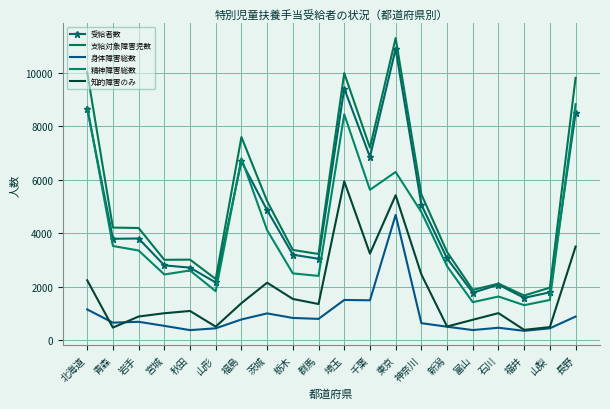

Reading left to right, extract all data points from this chart.

受給者数: 8657	3790	3800	2796	2711	2156	6684	4859	3193	3043	9403	6849	10886	5064	3057	1773	2075	1581	1789	8482
支給対象障害児数: 10014	4208	4192	3004	3010	2287	7591	5197	3372	3221	9980	7197	11290	5451	3298	1880	2113	1669	1962	9802
身体障害総数: 1149	655	687	535	376	444	774	1001	831	796	1503	1491	4681	636	503	378	465	349	444	883
精神障害総数: 8714	3520	3352	2456	2605	1831	6794	4111	2496	2402	8442	5619	6287	4788	2765	1421	1632	1308	1503	8820
知的障害のみ: 2239	470	884	1007	1092	506	1384	2148	1541	1352	5937	3236	5417	2458	511	763	1011	386	489	3497